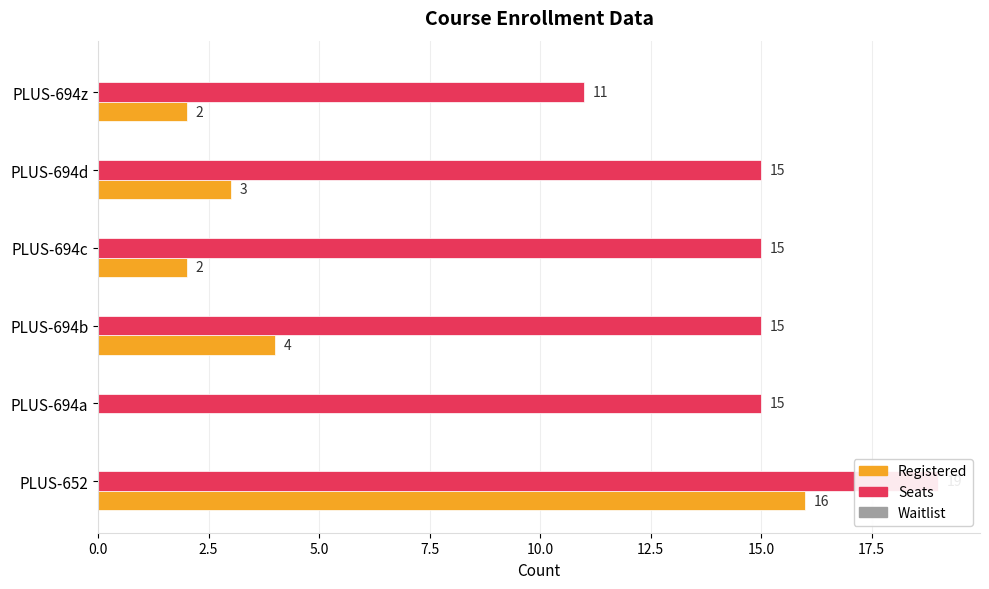

How many bars are there in total?

18